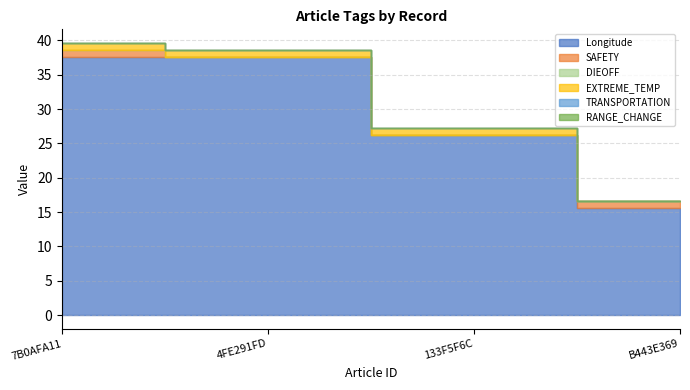

List the series in order of their peak value, lowest first.

DIEOFF, TRANSPORTATION, RANGE_CHANGE, SAFETY, EXTREME_TEMP, Longitude